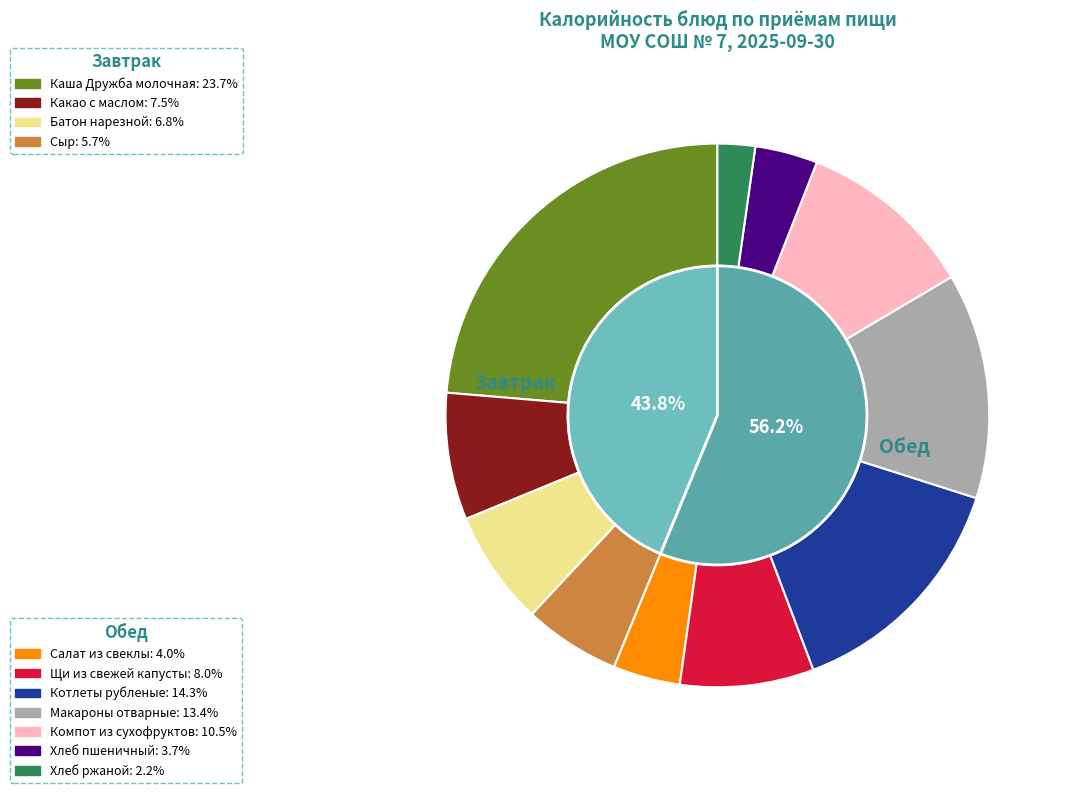

What is the largest slice in the pie chart?

Каша Дружба молочная